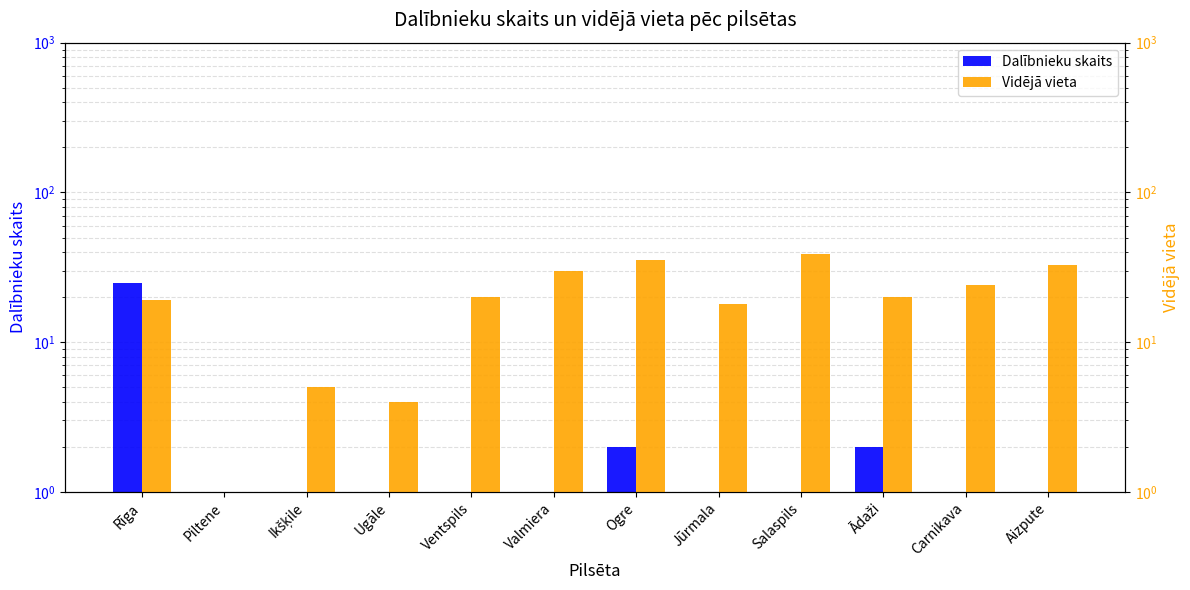

At Valmiera, list the series in order from smallest to largest.

Dalībnieku skaits, Vidējā vieta